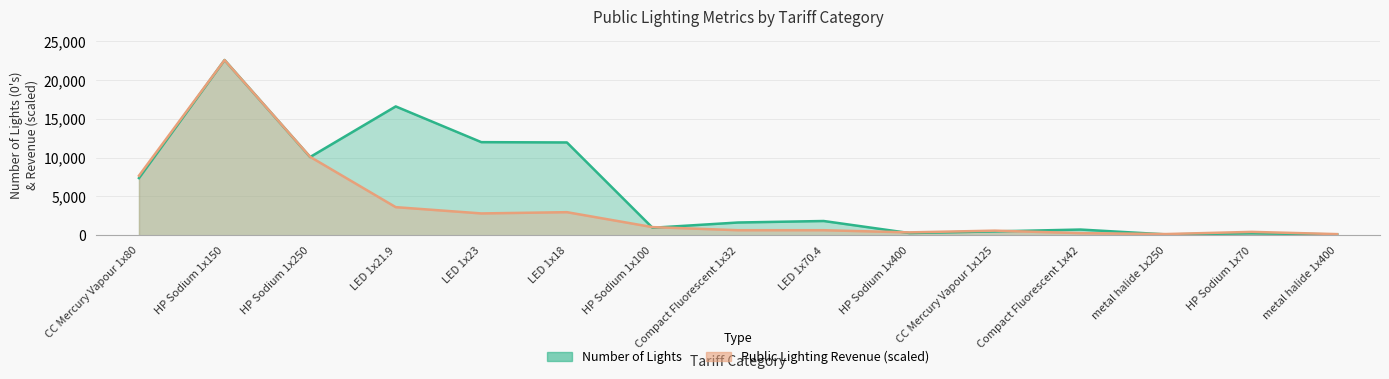

What is the difference between the maximum and second lowest values in the Number of Lights series?

22445.0